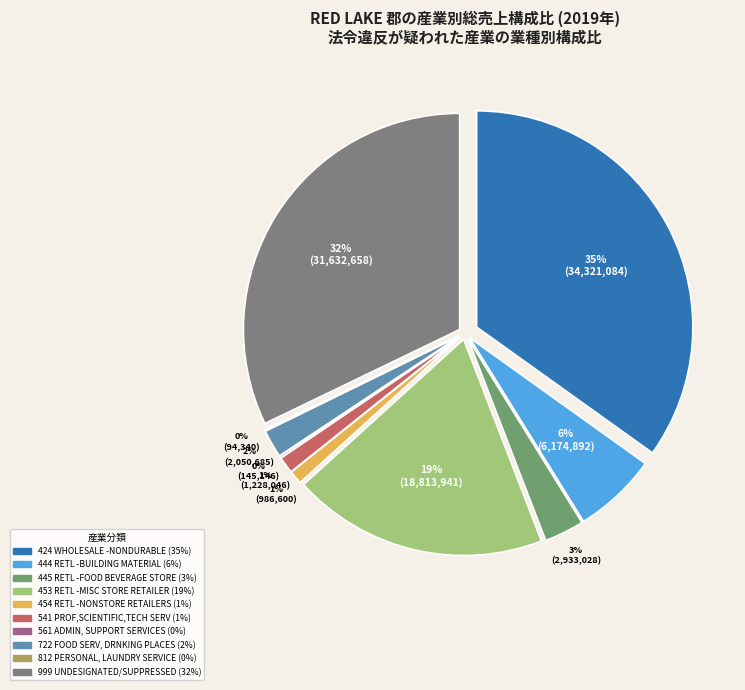

What is the largest slice in the pie chart?

424 WHOLESALE -NONDURABLE